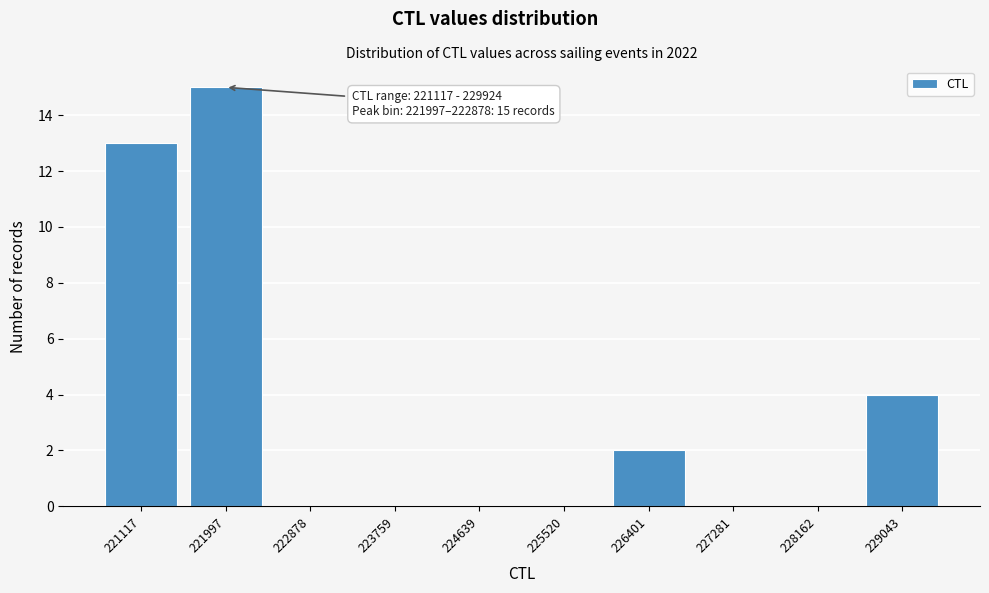

Reading left to right, extract all data points from this chart.

221117=13	221997=15	222878=0	223759=0	224639=0	225520=0	226401=2	227281=0	228162=0	229043=4